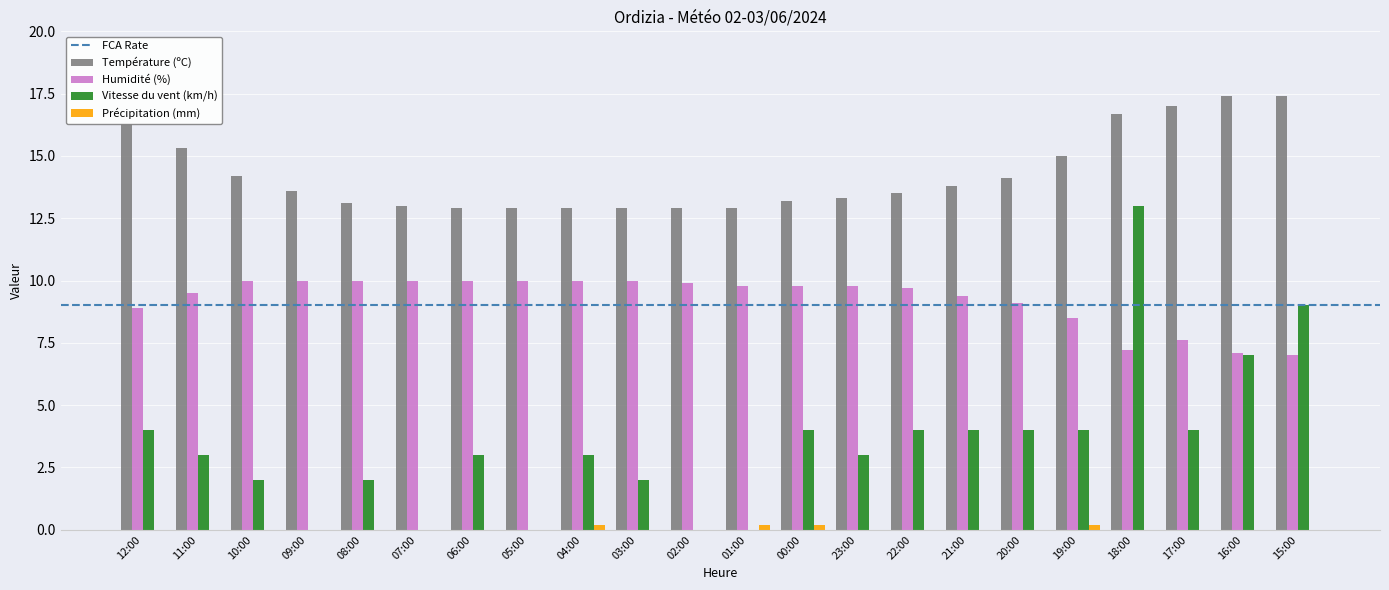

Does the chart contain stacked bars?

No